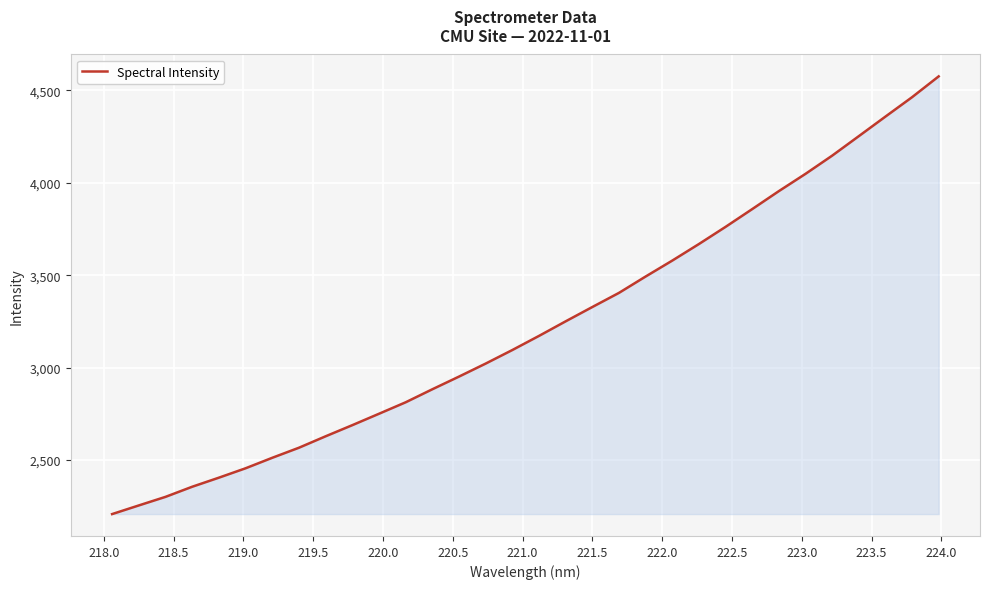

How many lines are shown in the chart?

1